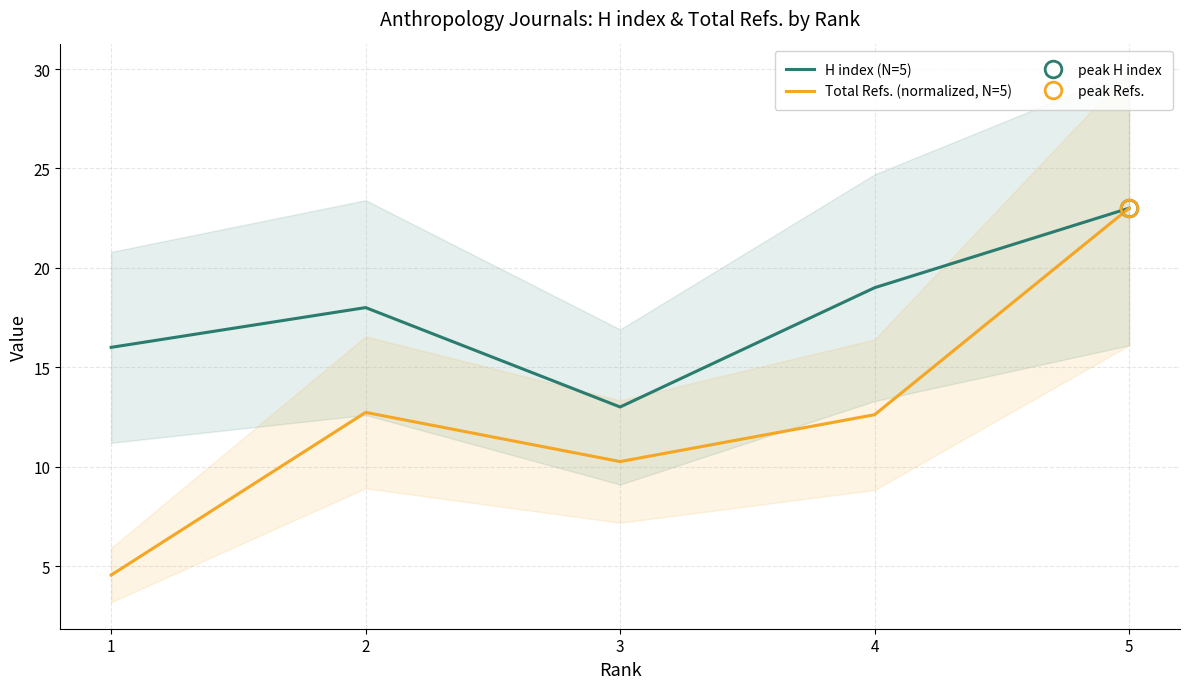

What is the value of the Total Refs. (normalized, N=5) point at the 1st from the left?

4.5